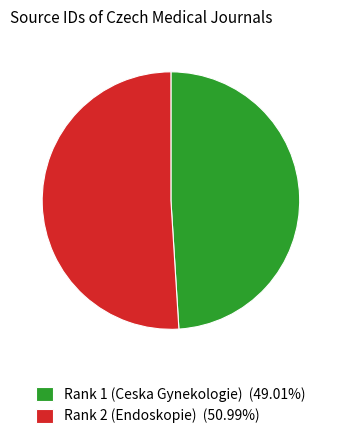

Which has a higher value, Rank 2 (Endoskopie) or Rank 1 (Ceska Gynekologie)?

Rank 2 (Endoskopie)